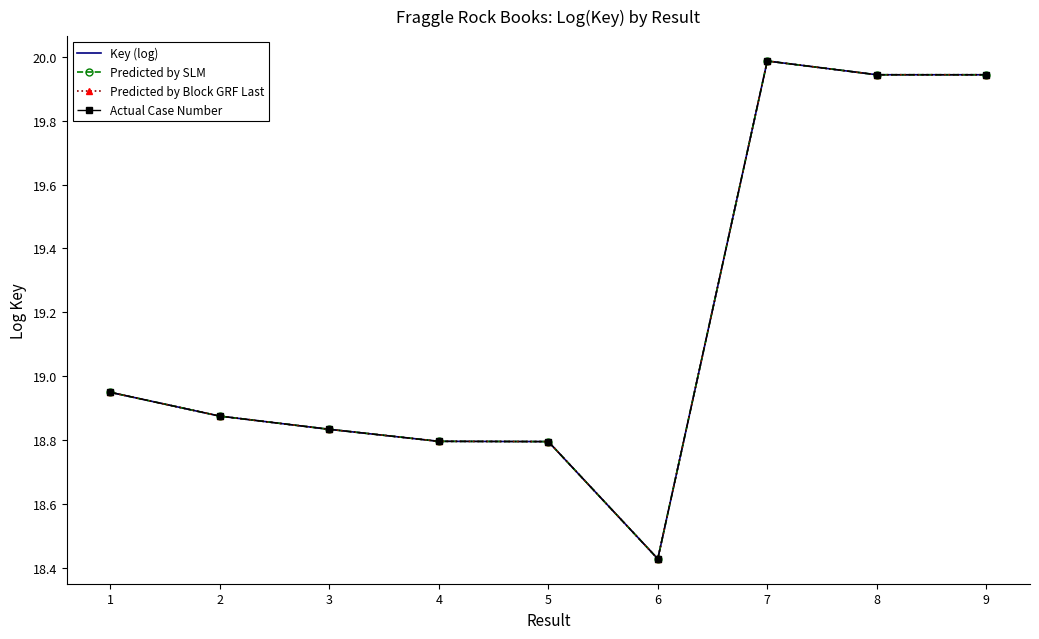

What is the maximum value shown in the chart?

20.0